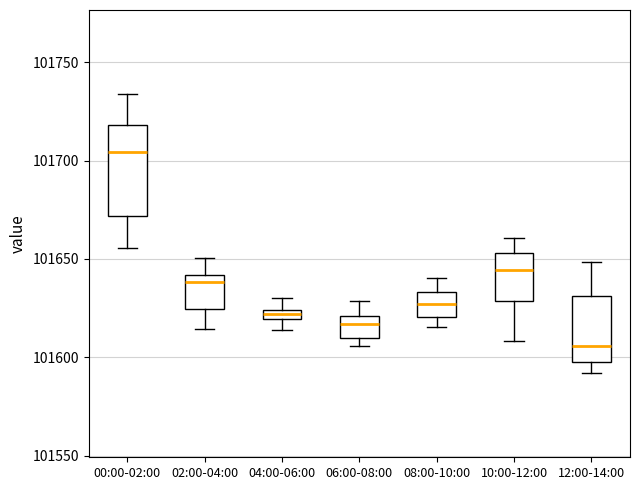

Where is the upper edge of the box for 08:00-10:00 on the y-axis? The values are not printed on the chart, so give them approximately, as read against the axis.

101635